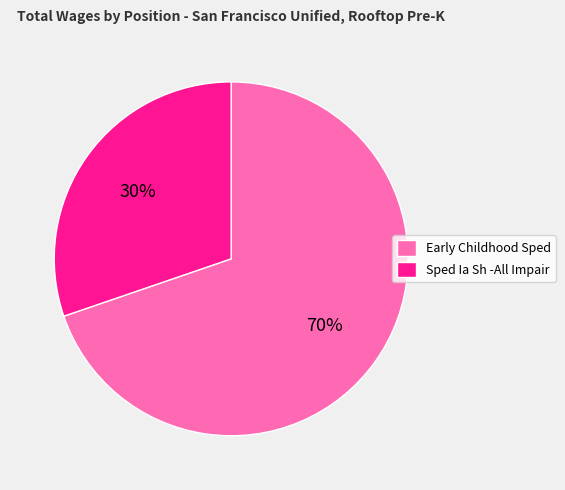

To the nearest percent, what is the average slice percentage?

50%